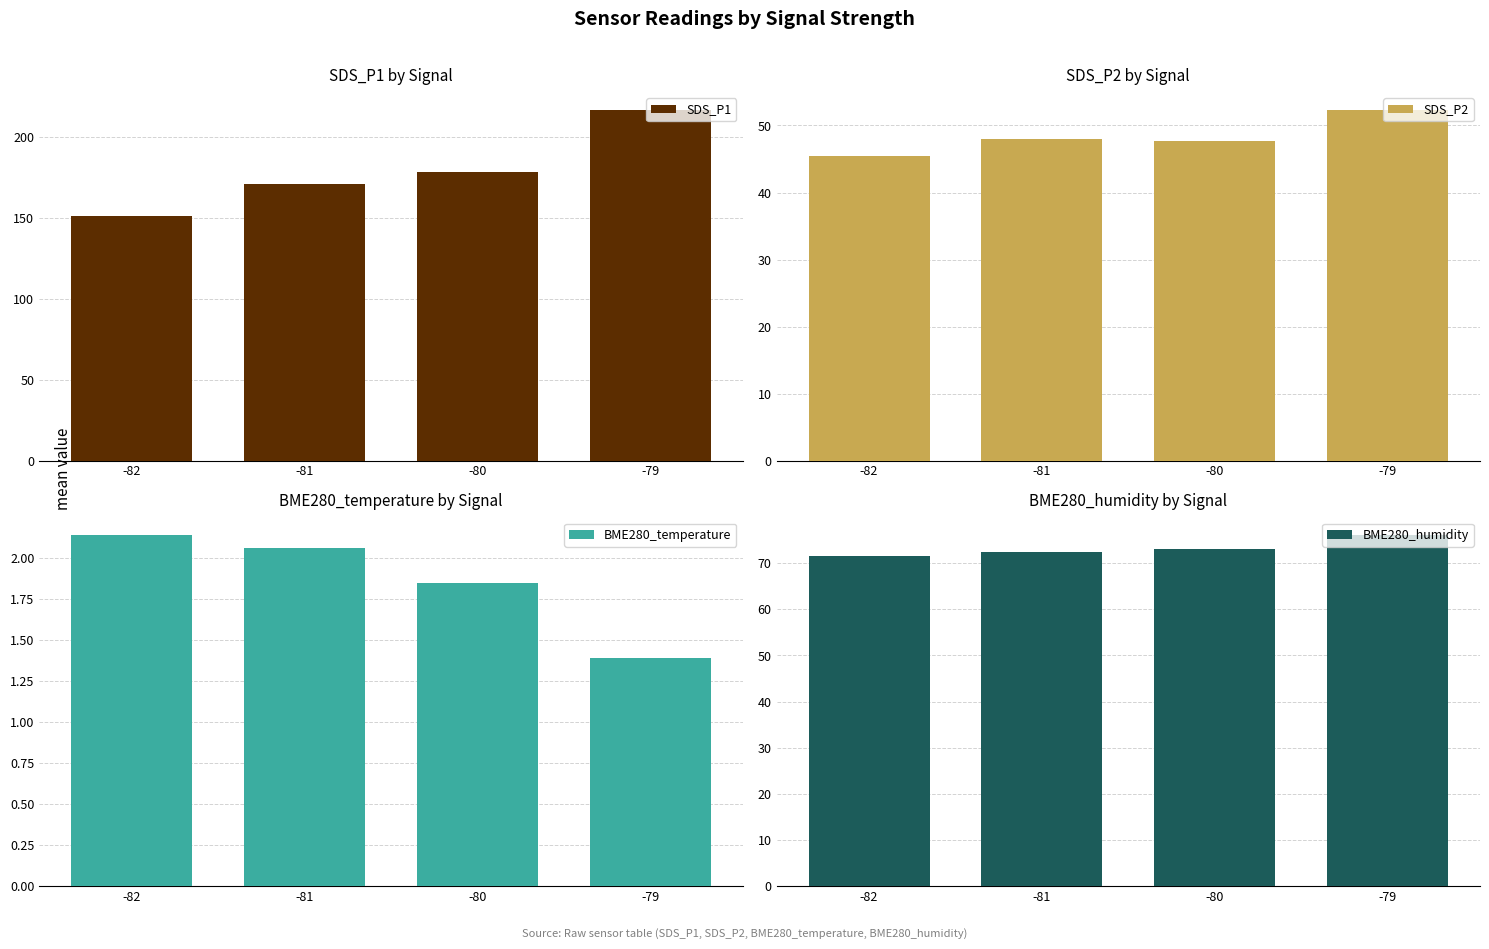

Reading left to right, what are all the values shown in this chart?

SDS_P1: -82=151.0	-81=171.1	-80=178.8	-79=217.2
SDS_P2: -82=45.4	-81=48.0	-80=47.6	-79=52.4
BME280_temperature: -82=2.1	-81=2.1	-80=1.8	-79=1.4
BME280_humidity: -82=71.5	-81=72.5	-80=73.0	-79=76.1